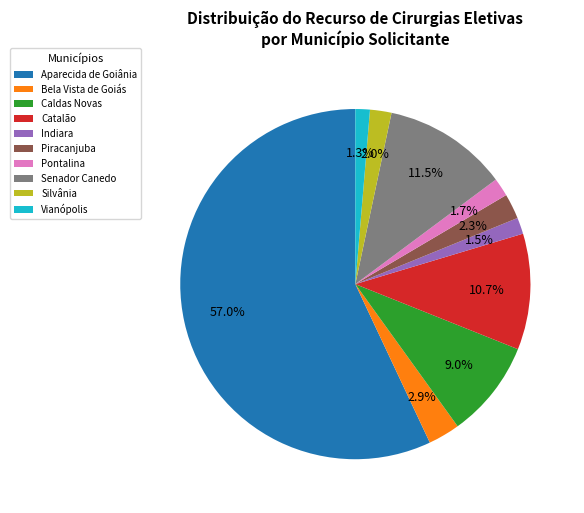

Combined, do Senador Canedo and Bela Vista de Goiás account for over 50%?

No